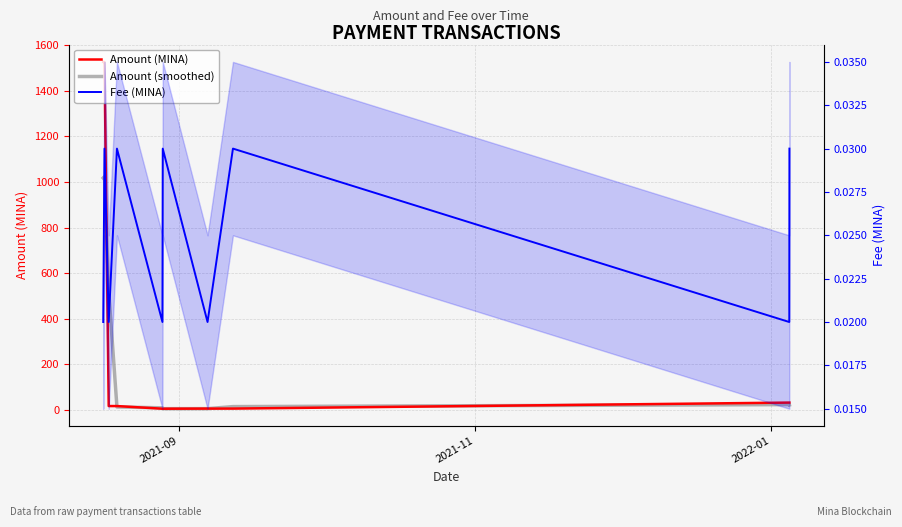

In Amount (MINA), how many points are higher than both neighbors (excluding endpoints)?

2